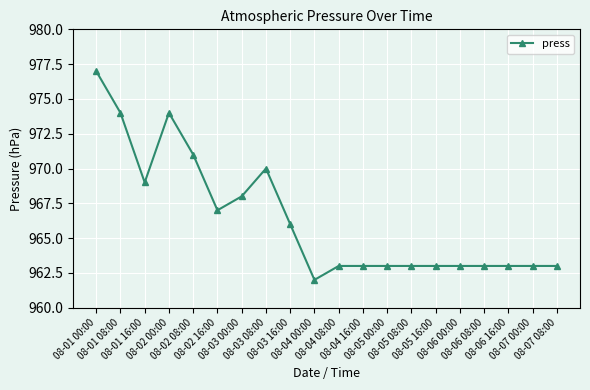

What is the maximum value shown in the chart?

977